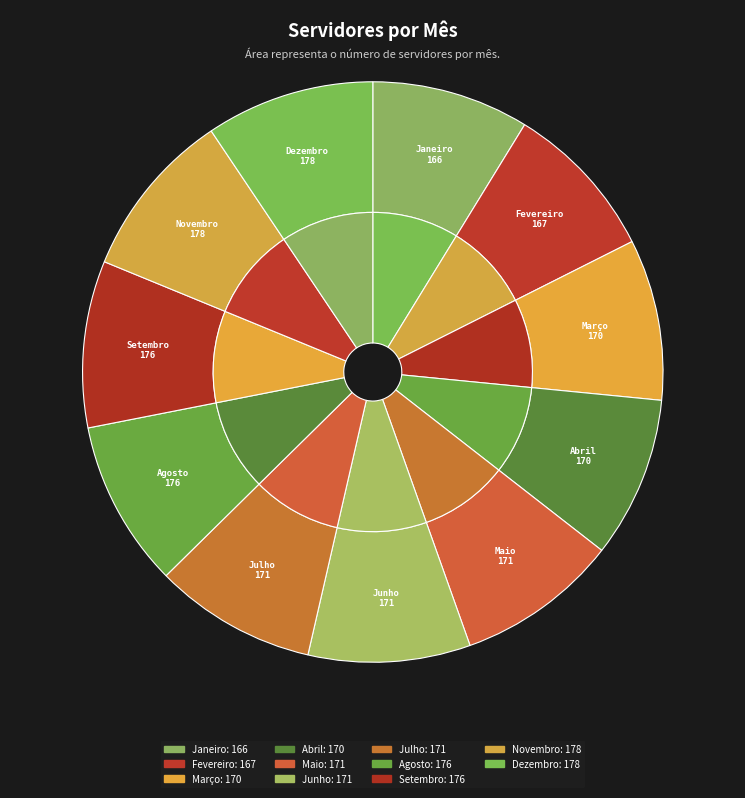

Does any single category account for the majority?

No